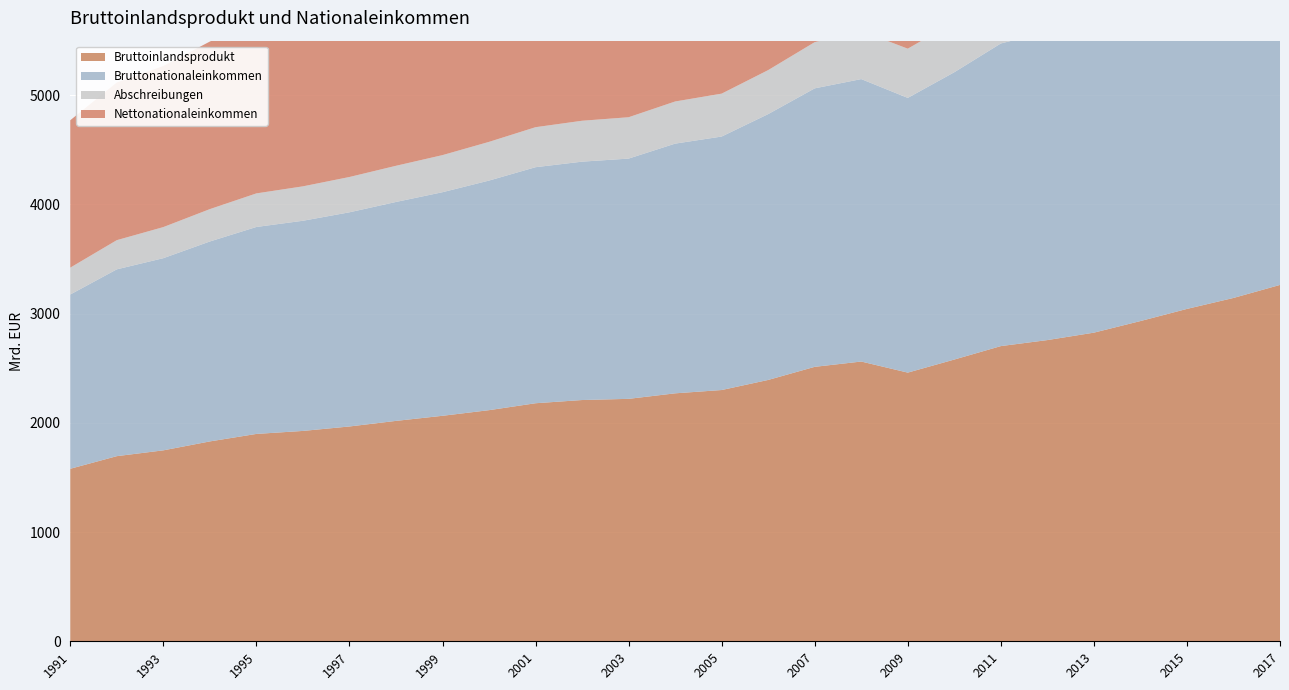

Reading left to right, list all the values displayed in this chart.

Bruttoinlandsprodukt: 1991=1579.8	1992=1695.3	1993=1748.5	1994=1830.3	1995=1898.9	1996=1926.3	1997=1967.1	1998=2018.2	1999=2064.9	2000=2116.5	2001=2179.8	2002=2209.3	2003=2220.1	2004=2270.6	2005=2300.9	2006=2393.2	2007=2513.2	2008=2561.7	2009=2460.3	2010=2580.1	2011=2703.1	2012=2758.3	2013=2826.2	2014=2932.5	2015=3043.7	2016=3144.1	2017=3263.3
Bruttonationaleinkommen: 1991=1595.8	1992=1710.7	1993=1759.7	1994=1830.8	1995=1895.1	1996=1924.5	1997=1961.2	1998=2004.8	1999=2047.5	2000=2102.4	2001=2161.5	2002=2182.8	2003=2200.0	2004=2286.6	2005=2321.3	2006=2434.5	2007=2550.2	2008=2586.4	2009=2515.6	2010=2630.9	2011=2771.3	2012=2822.9	2013=2890.1	2014=2990.4	2015=3099.8	2016=3197.2	2017=3324.1
Abschreibungen: 1991=246.0	1992=267.2	1993=284.7	1994=296.4	1995=307.4	1996=315.1	1997=323.3	1998=331.2	1999=339.6	2000=354.4	2001=366.3	2002=374.6	2003=378.7	2004=385.9	2005=392.8	2006=402.8	2007=423.0	2008=440.3	2009=450.8	2010=459.7	2011=475.5	2012=492.3	2013=506.2	2014=520.6	2015=536.1	2016=552.3	2017=570.5
Nettonationaleinkommen: 1991=1349.8	1992=1443.5	1993=1475.0	1994=1534.4	1995=1587.7	1996=1609.5	1997=1638.0	1998=1673.6	1999=1707.8	2000=1748.1	2001=1795.2	2002=1808.2	2003=1821.3	2004=1900.7	2005=1928.5	2006=2031.7	2007=2127.2	2008=2146.1	2009=2064.8	2010=2171.2	2011=2295.8	2012=2330.7	2013=2383.9	2014=2469.8	2015=2563.7	2016=2644.9	2017=2753.6